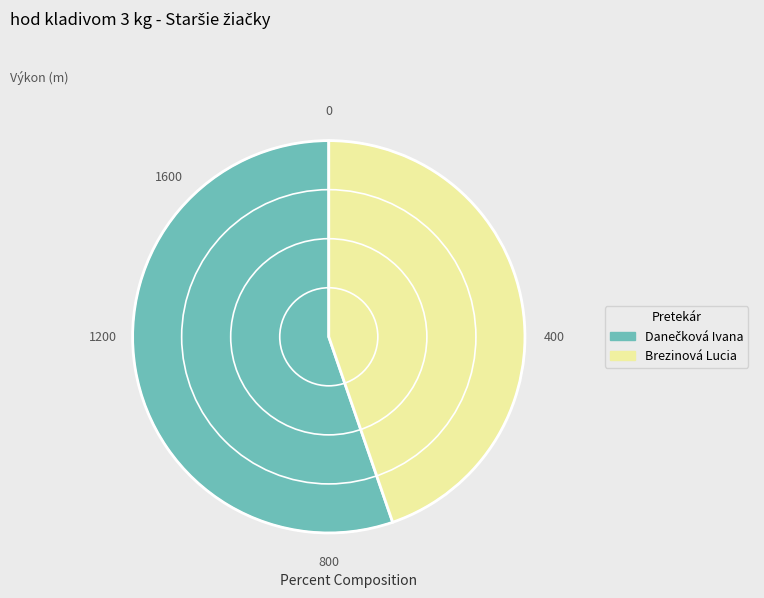

Is it true that Brezinová Lucia is 45% of the pie?

True